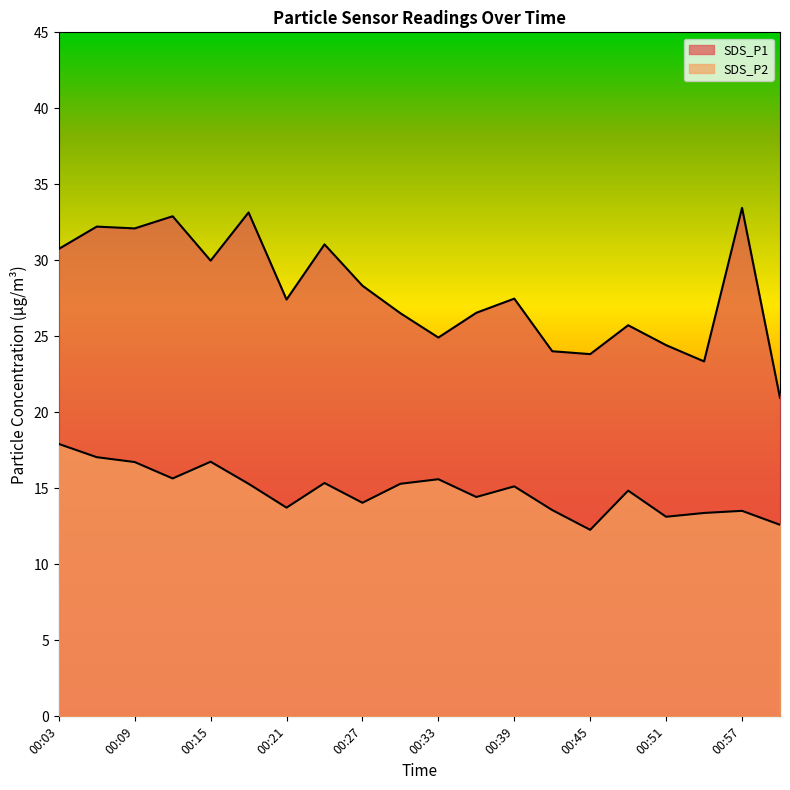

Is the value of SDS_P2 at 00:21 greater than the value of SDS_P1 at 00:12?

No